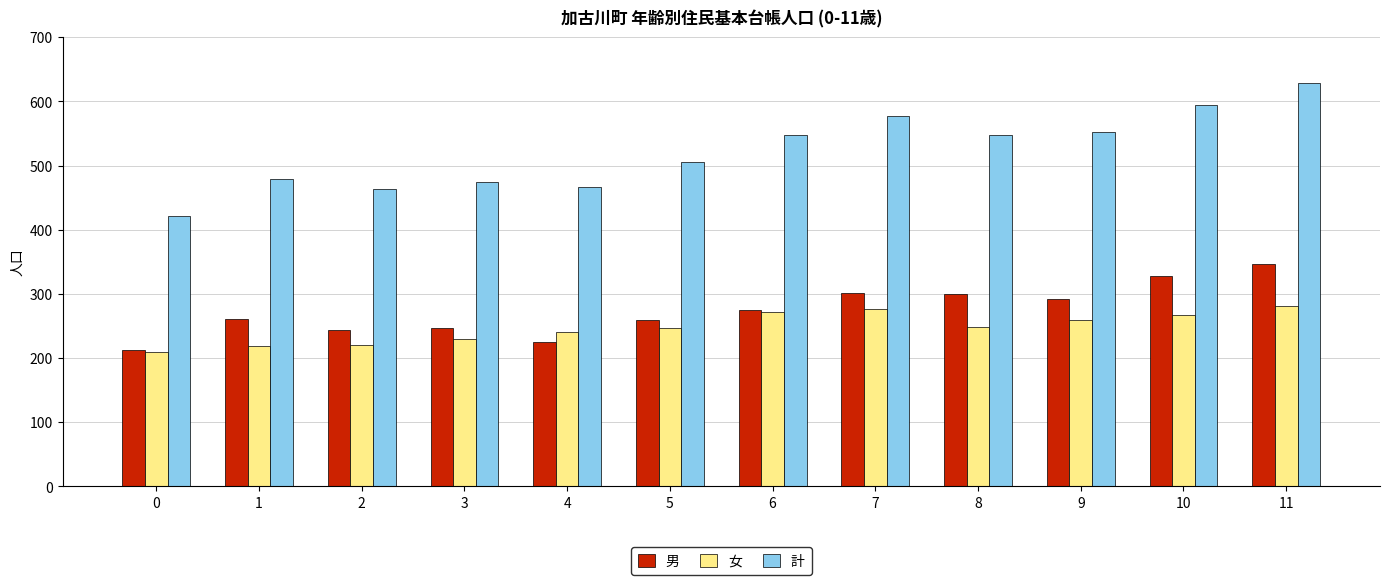

At 9, list the series in order from largest to smallest.

計, 男, 女